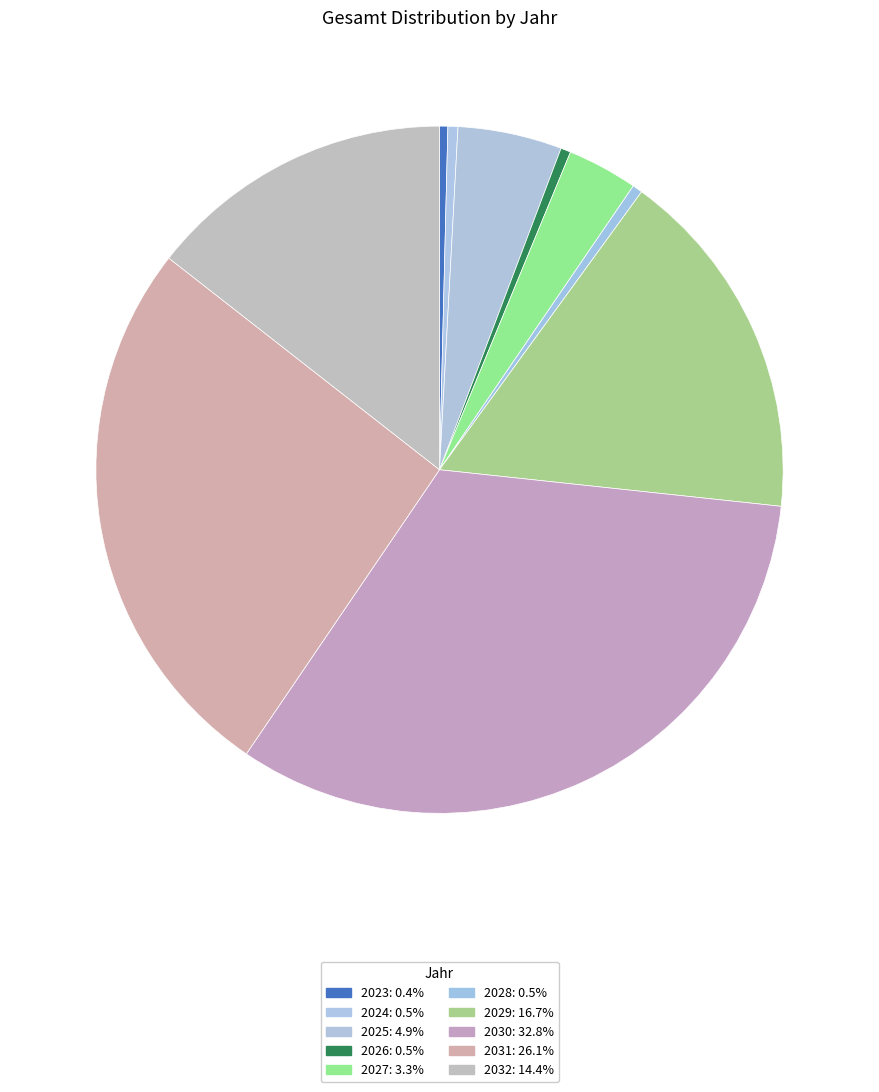

How many slices are in this pie chart?

10